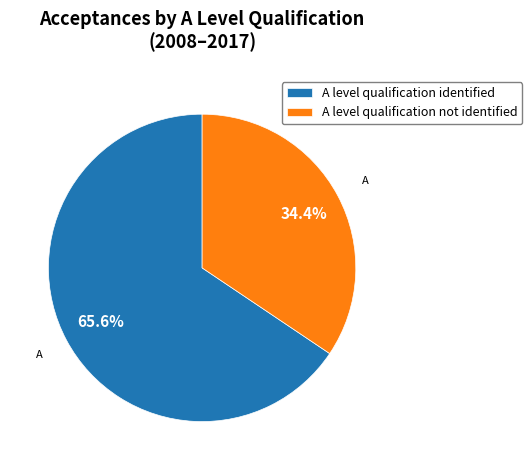

What is the smallest slice in the pie chart?

A level qualification not identified